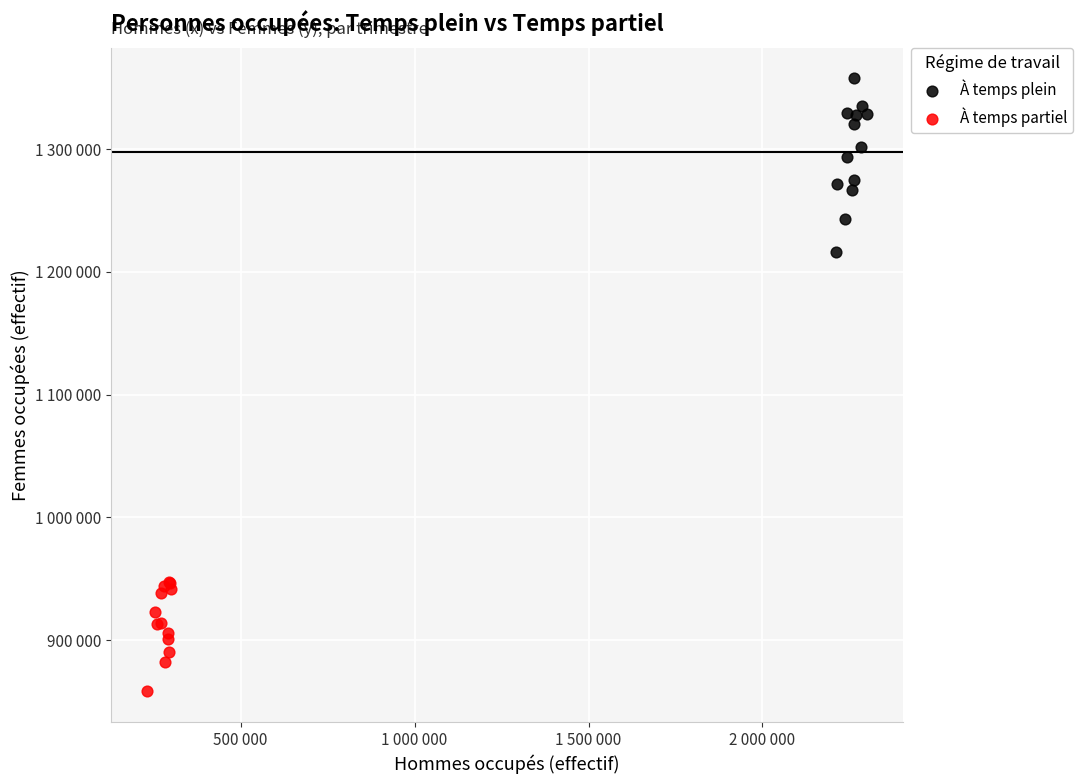

Which series has the widest spread of Y values?

À temps plein